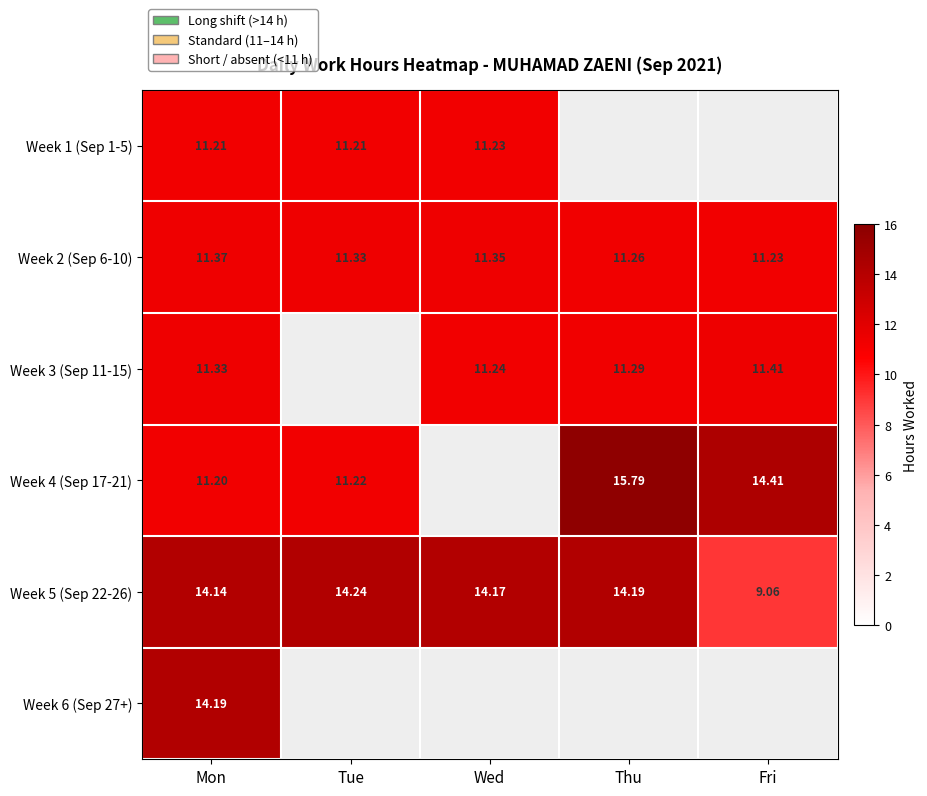

Which category has the highest value in the Week 2 (Sep 6-10) series?

Mon